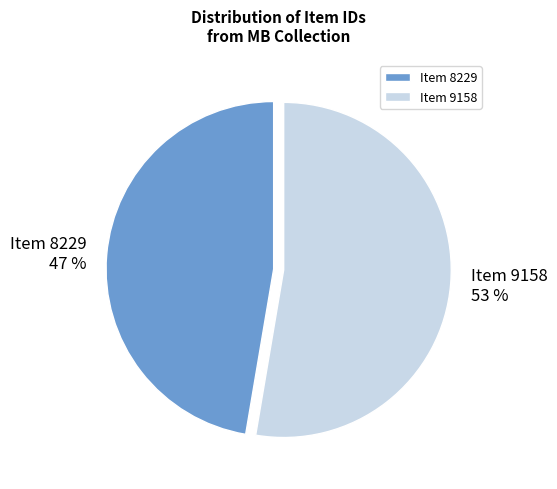

True or false: Item 9158 accounts for 53% of the total.

True